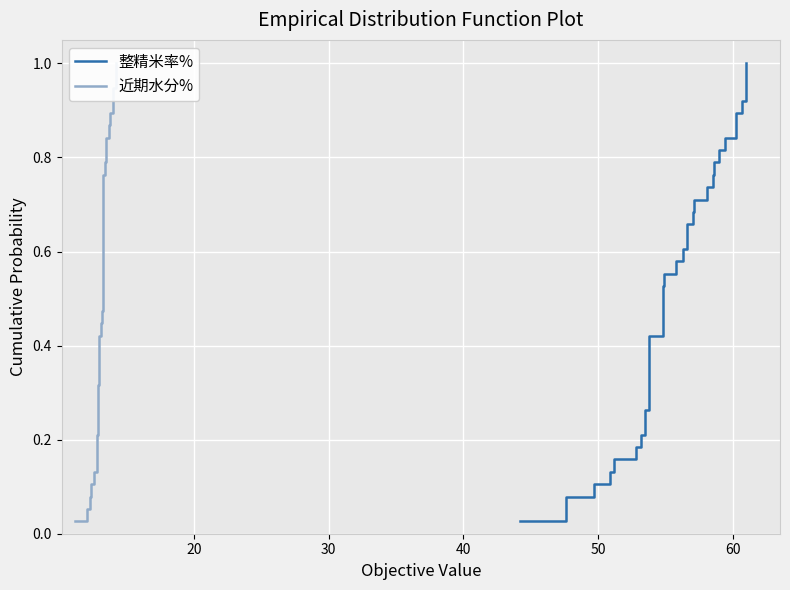

Which series has the largest range (max minus min)?

整精米率%